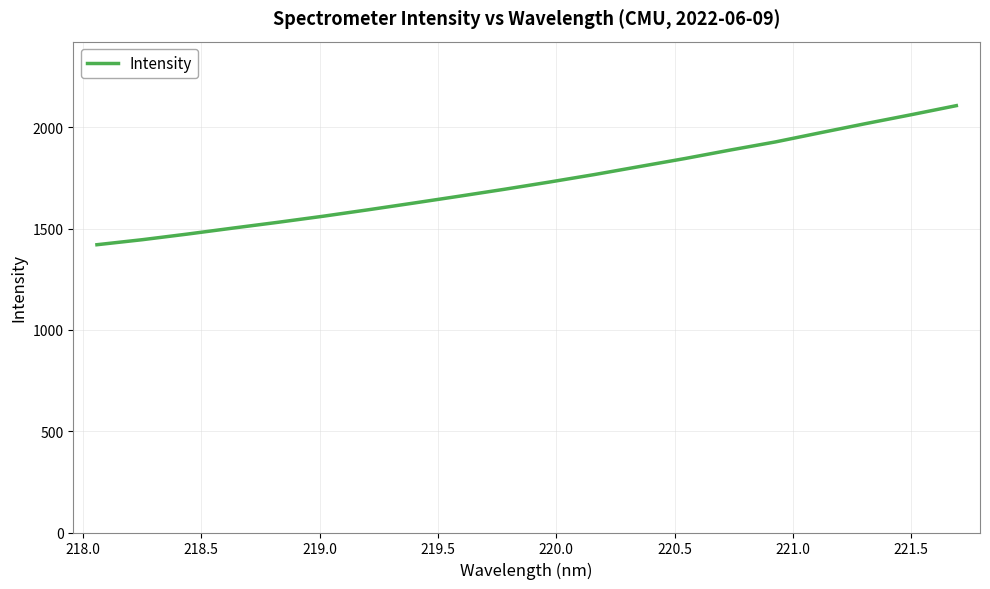

How many categories are shown in the chart?

20